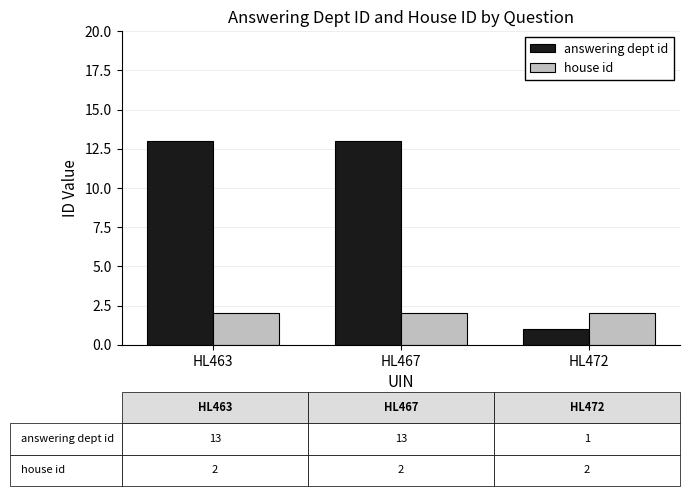

What is the value of the house id bar at the 1st from the left?

2